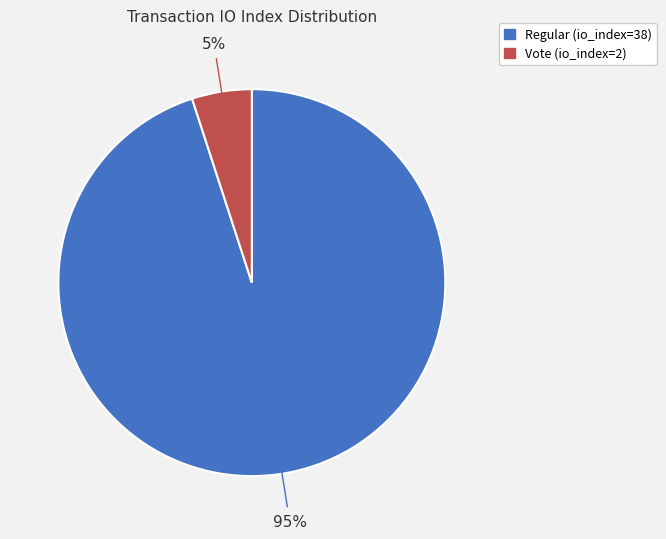

What percentage is the Vote (io_index=2) slice, to the nearest percent?

5%